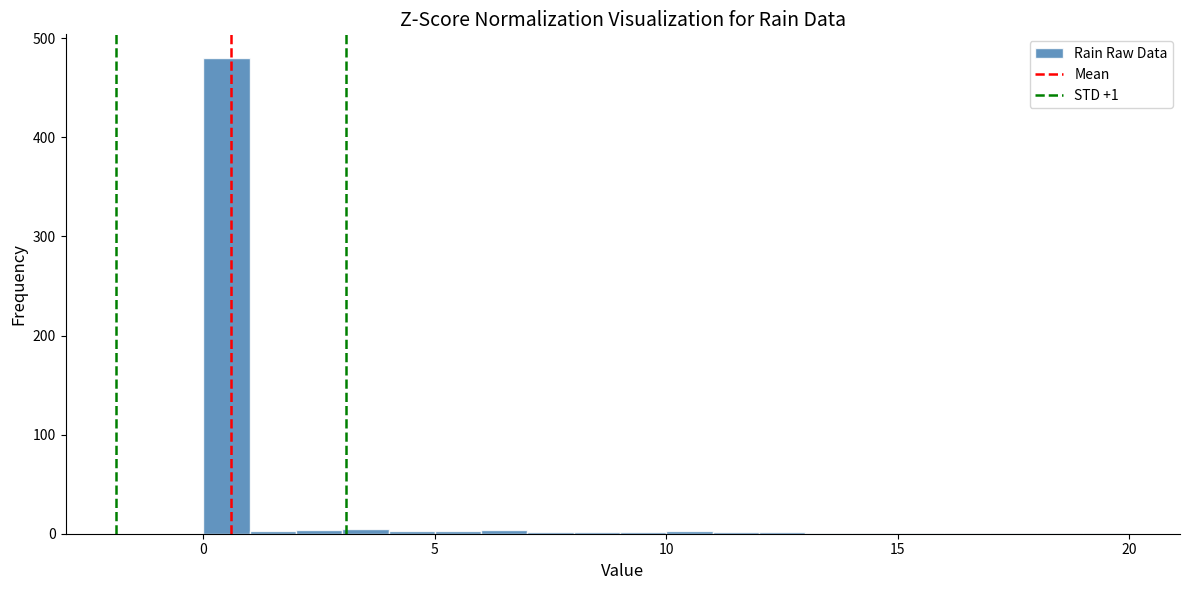

Around what value on the x-axis is the tallest bar? Give the approximate position of its centre, as read against the axis.

0.5